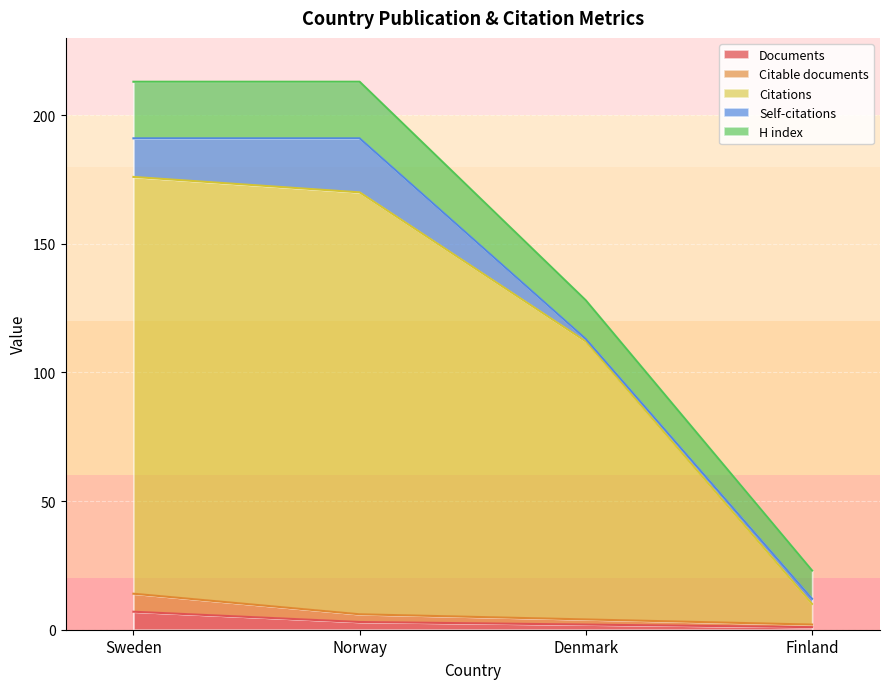

Does the chart display data point markers on the line(s)?

No